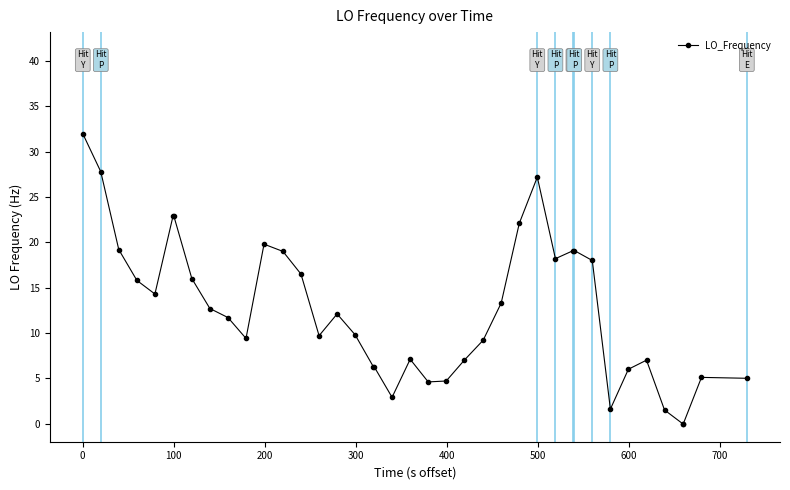

How many series are shown in this chart?

1